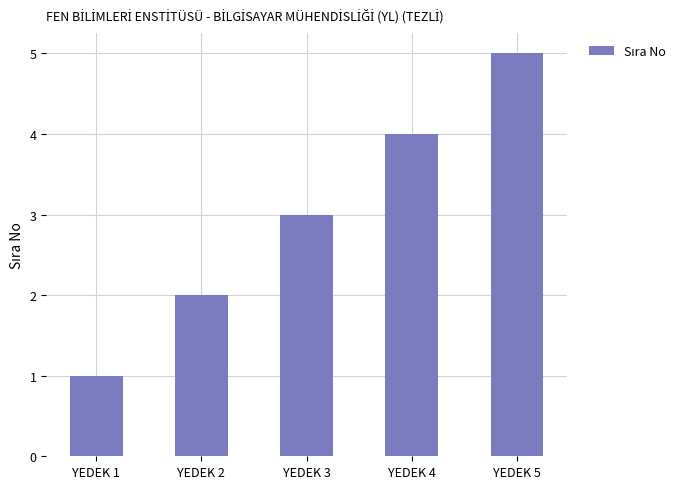

What is the difference between the maximum and minimum values?

4